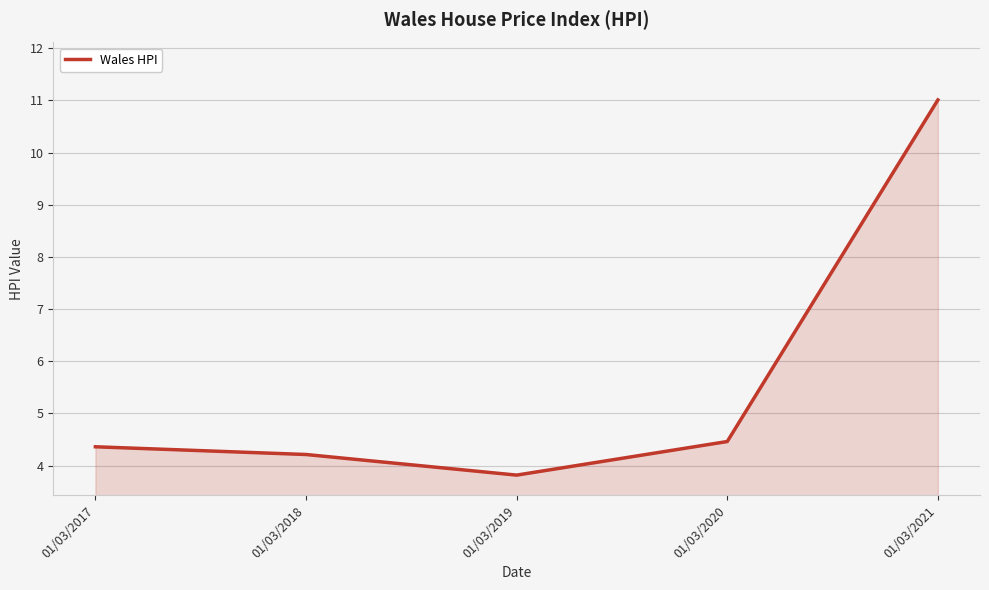

List the labels in order of value, largest first.

01/03/2021, 01/03/2020, 01/03/2017, 01/03/2018, 01/03/2019